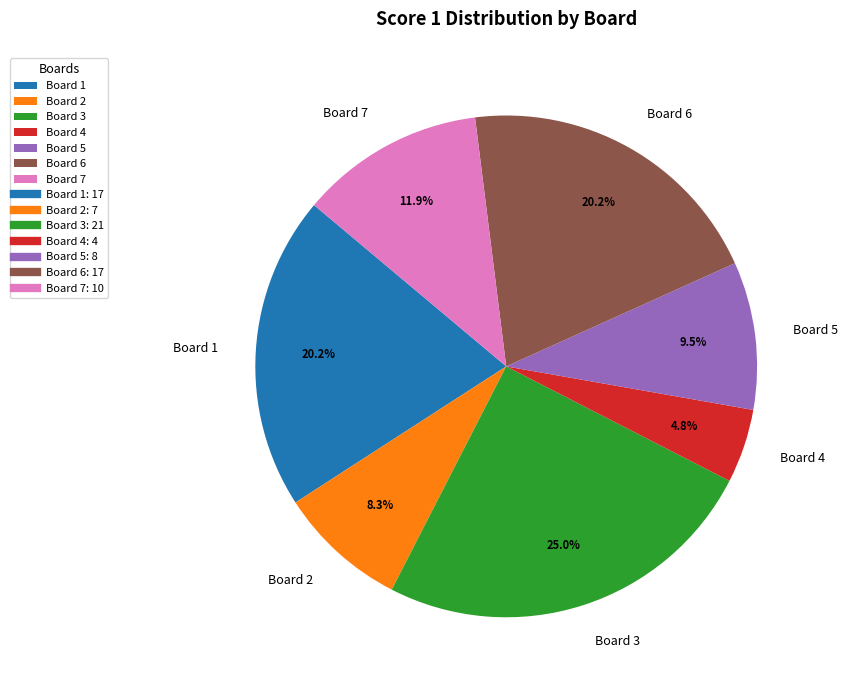

To the nearest percent, what is the combined percentage of Board 6 and Board 1?

40%